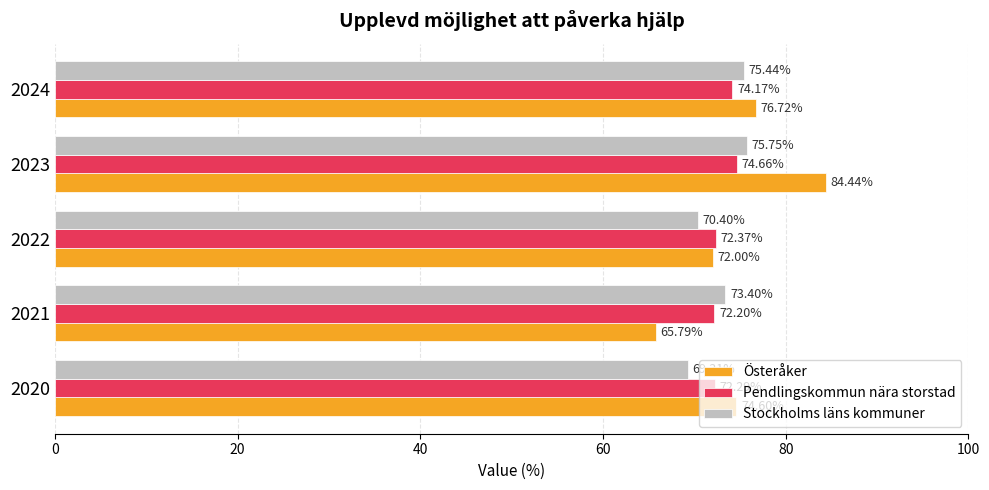

Which category has the highest value in the Pendlingskommun nära storstad series?

2023